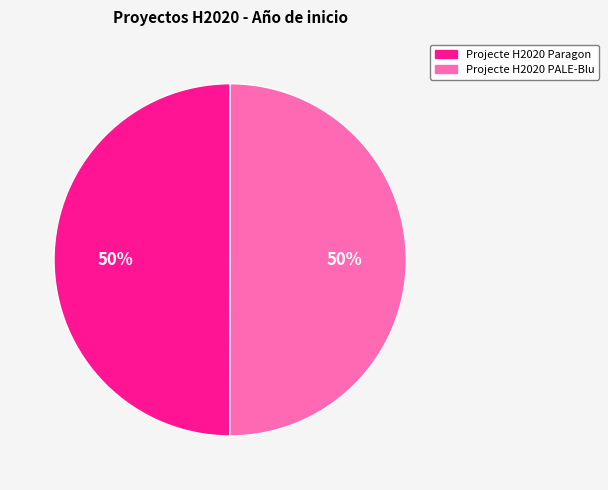

Do Projecte H2020 PALE-Blu and Projecte H2020 Paragon together represent more than half of the pie?

Yes